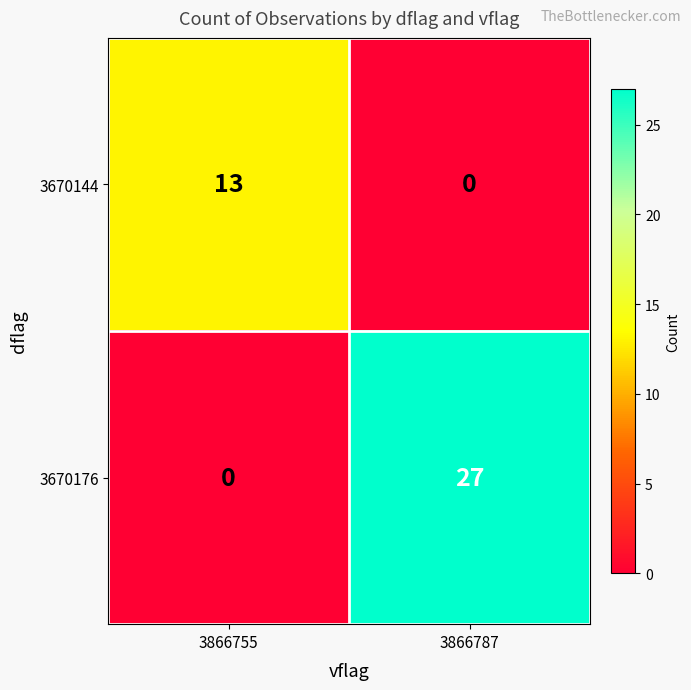

Is the value of 3670176 at 3866787 greater than the value of 3670144 at 3866755?

Yes